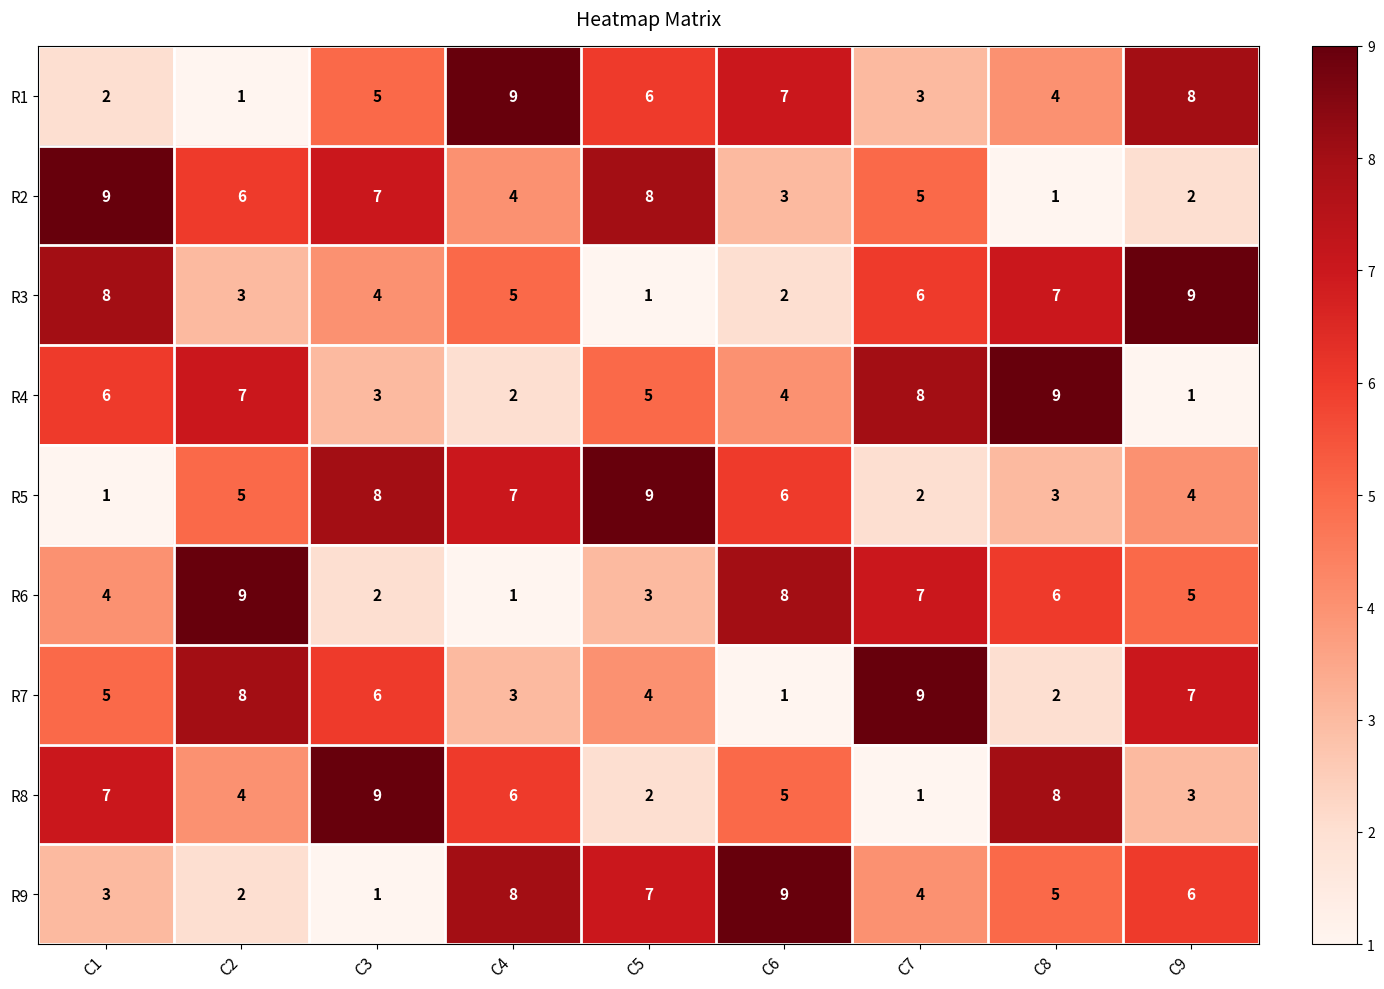

What is the spread (max minus min) of values at C5?

8